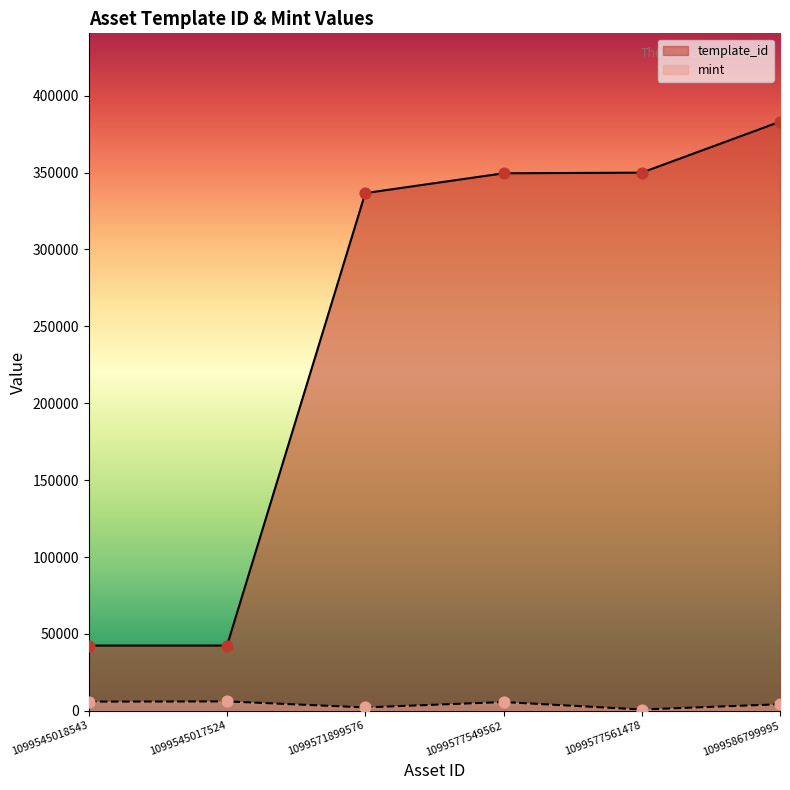

Which series has the largest Y range (max minus min)?

template_id